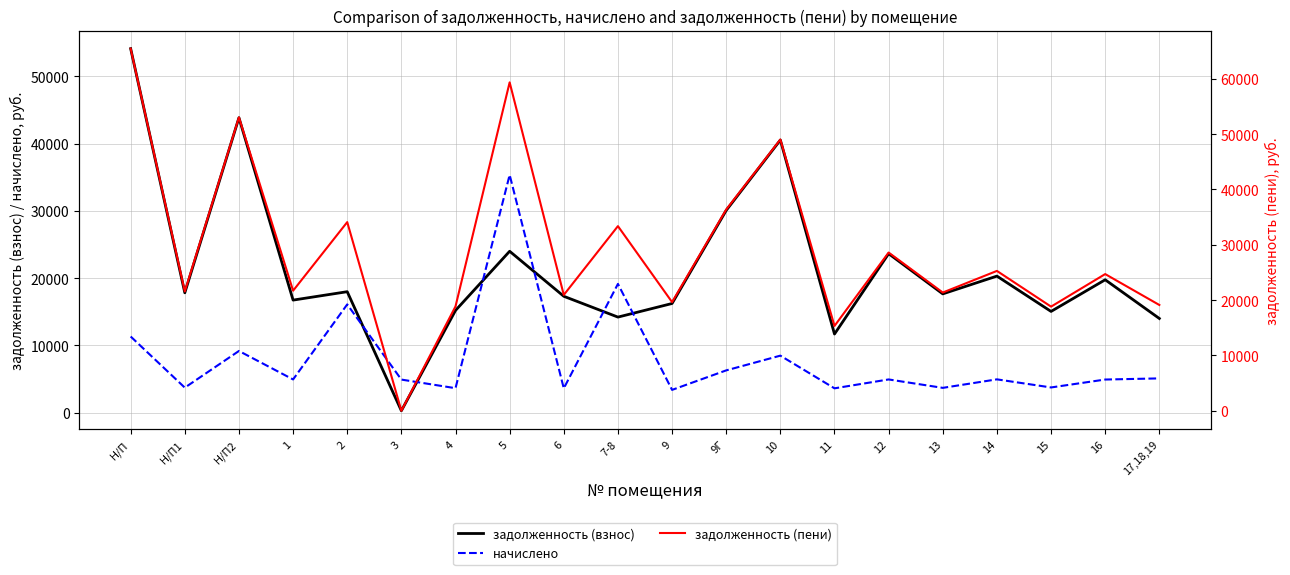

Read the начислено value at Н/П2.

9185.4